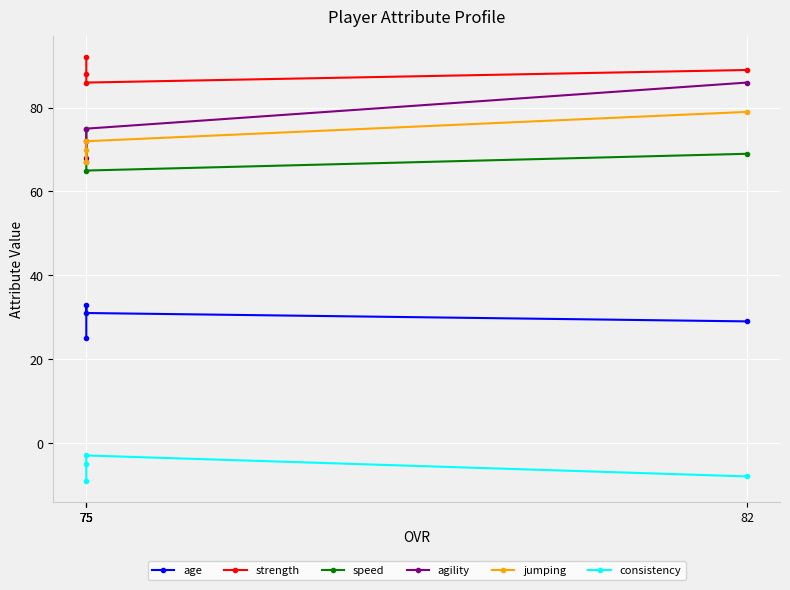

Rank the categories by strength value from lowest to highest.

75, 75, 82, 75